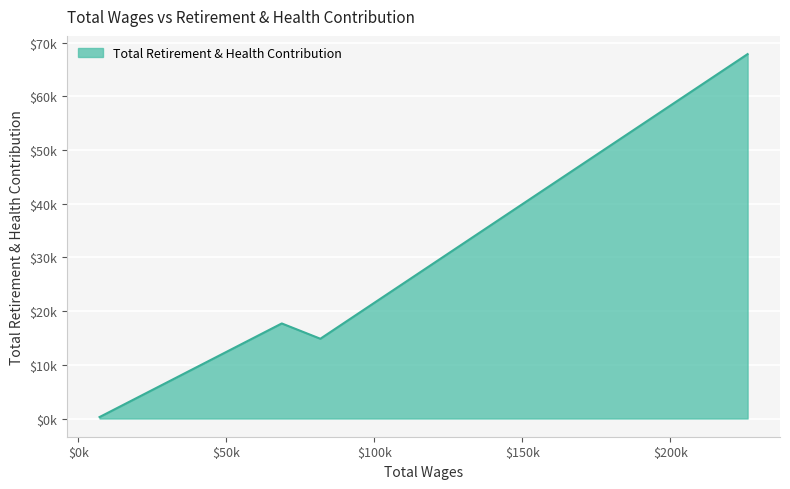

Does the chart display data point markers on the line(s)?

No